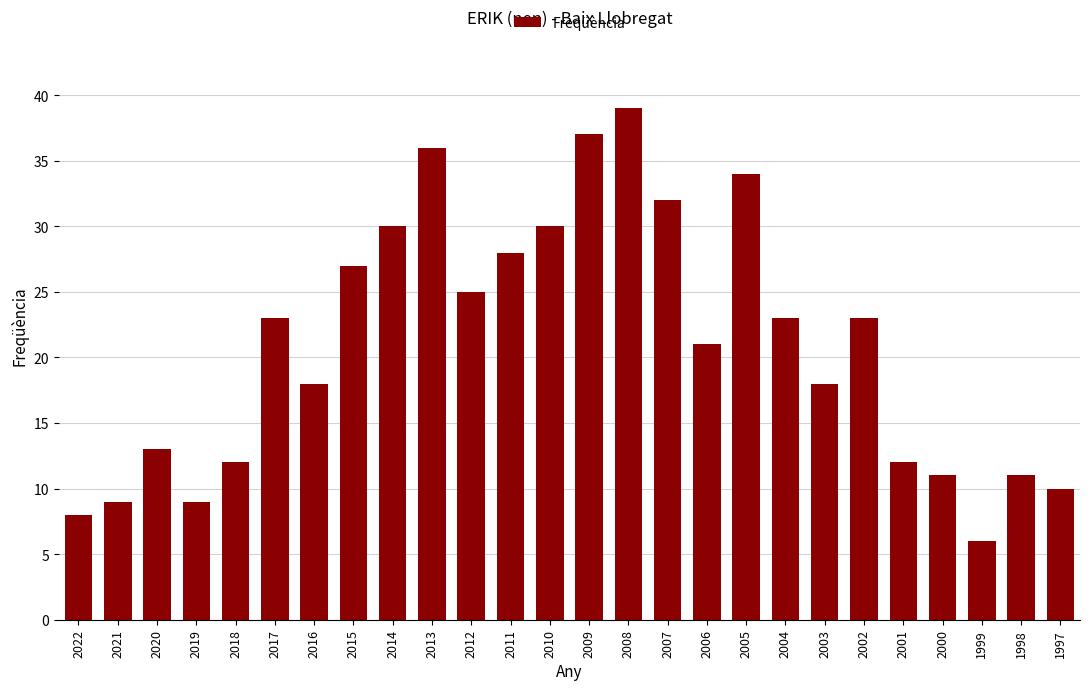

Reading left to right, what are all the values shown in this chart?

2022=8	2021=9	2020=13	2019=9	2018=12	2017=23	2016=18	2015=27	2014=30	2013=36	2012=25	2011=28	2010=30	2009=37	2008=39	2007=32	2006=21	2005=34	2004=23	2003=18	2002=23	2001=12	2000=11	1999=6	1998=11	1997=10